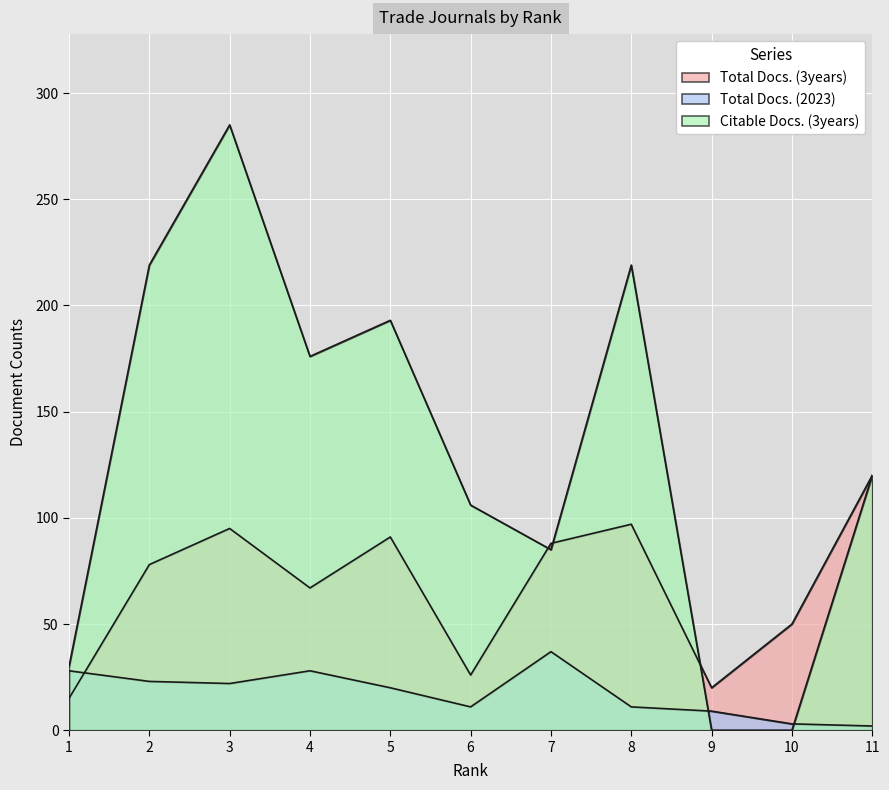

What is the sum of all Total Docs. (3years) values?

747